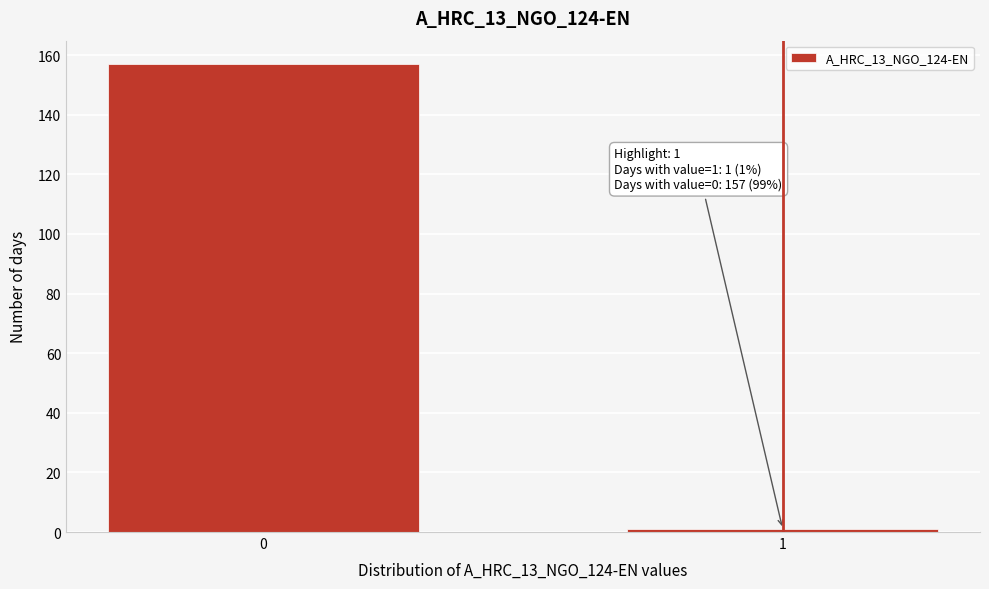

Reading left to right, transcribe all the data shown in this chart.

157	1